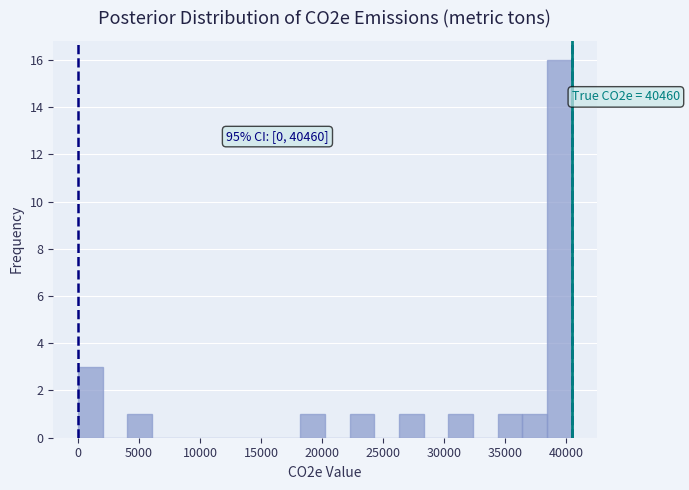

Over which range of the x-axis is the bar tallest?

38500 to 40500